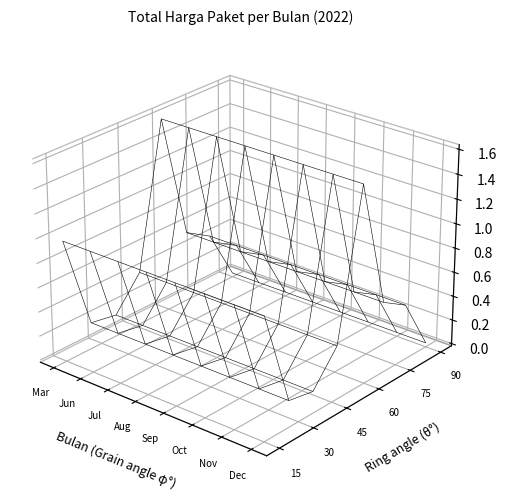

Reading left to right, extract all data points from this chart.

19950000	29000000	379075000	12000000	152477000	49478000	25200000	14400000	48140000	13442000	3825000	11800000	5093000	48140000	100000000	59375000	11100000	65000000	359500000	314121780	199200000	139800000	1224682000	127000000	262118150	98000000	70000000	75920000	30800000	110000000	14750000	6936000	59935000	15787200	110389990	2395750	23680800	34132505	27720000	21231000